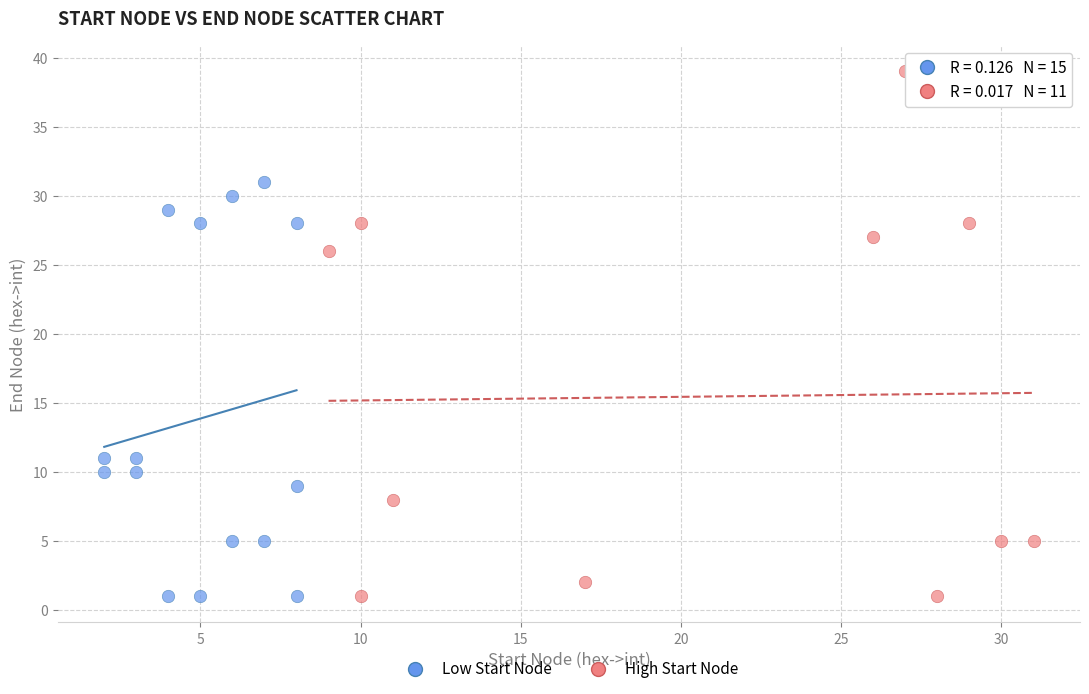

Which series has the largest Y range (max minus min)?

High Start Node